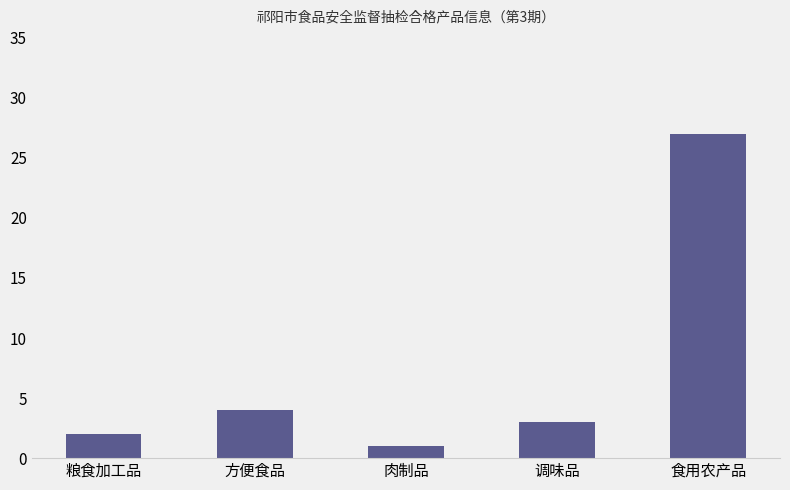

The value at 方便食品 is 4. True or false?

True